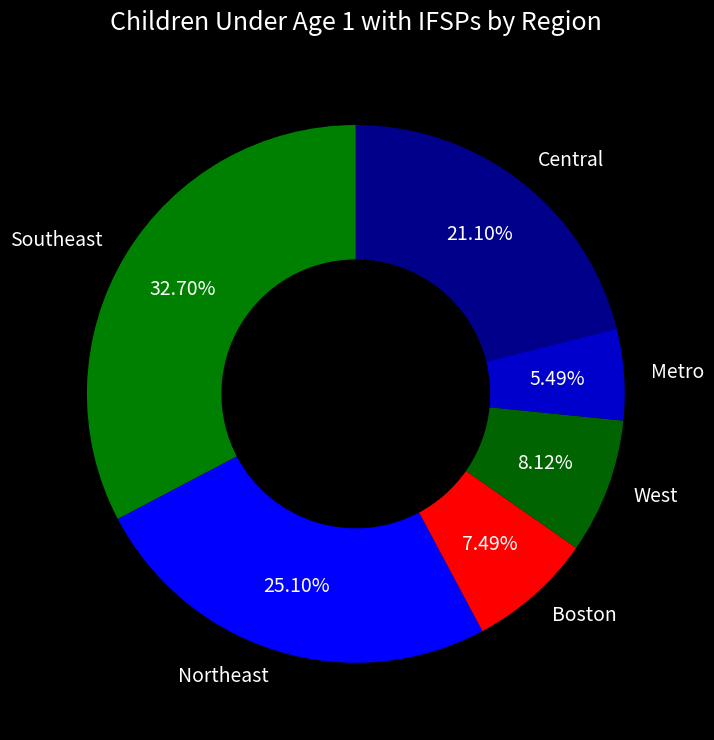

To the nearest percent, what is the difference between the Southeast and West slice percentages?

25%